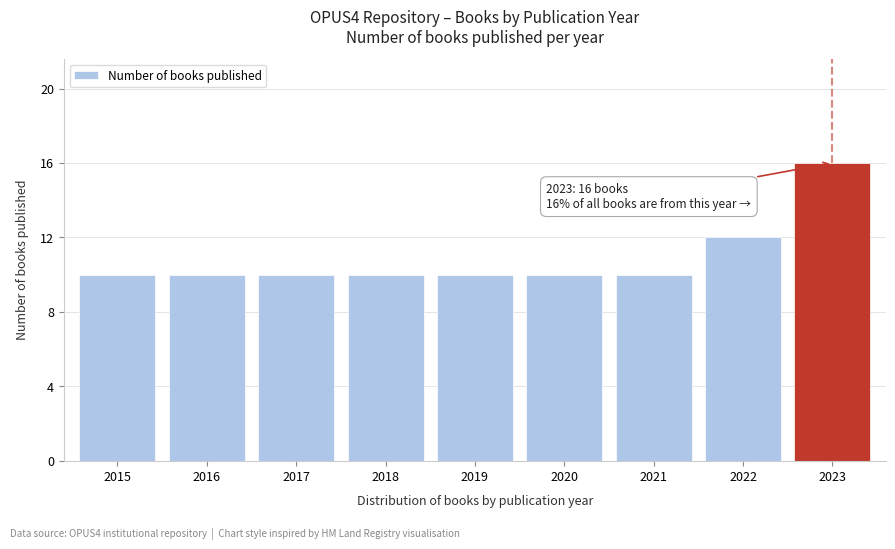

Reading right to left, what are all the values shown in this chart?

2023=16	2022=12	2021=10	2020=10	2019=10	2018=10	2017=10	2016=10	2015=10